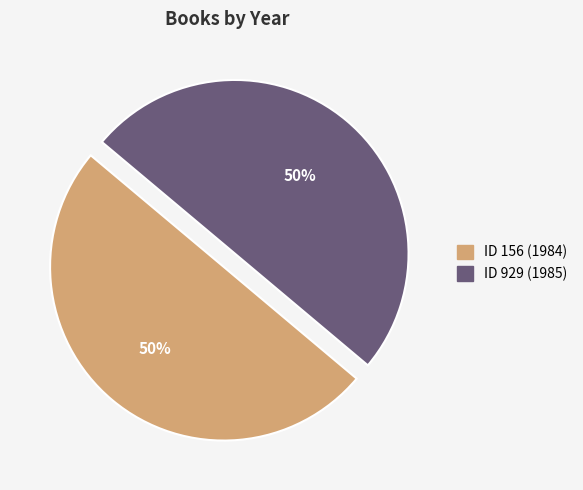

To the nearest percent, what is the average slice percentage?

50%